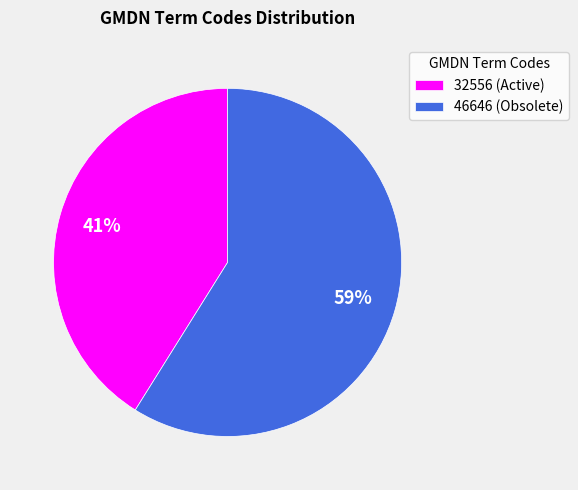

Rank the categories by value from lowest to highest.

32556 (Active), 46646 (Obsolete)